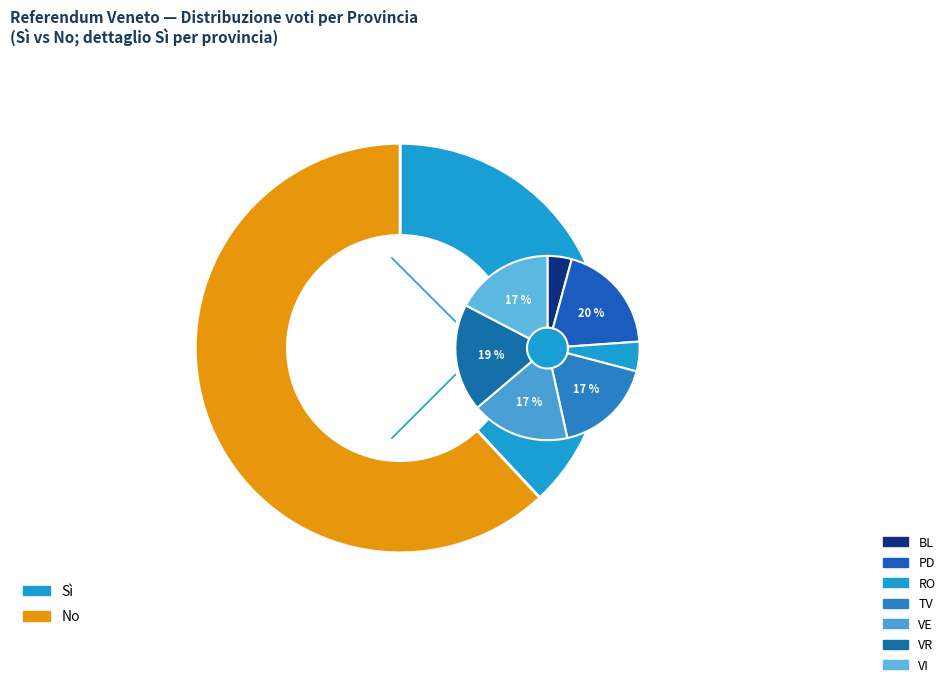

Do VI and PD together represent more than half of the pie?

No